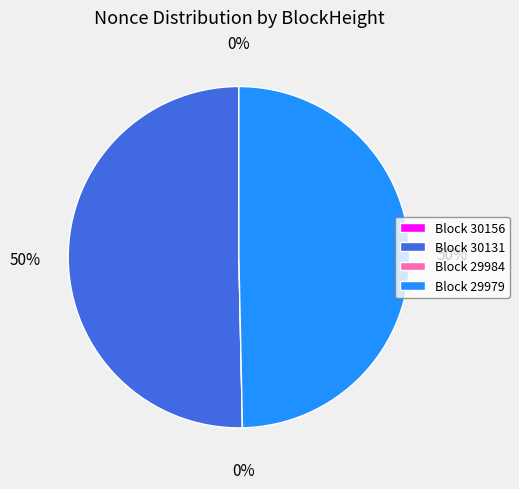

Is the sum of 30156 and 29984 greater than half?

No